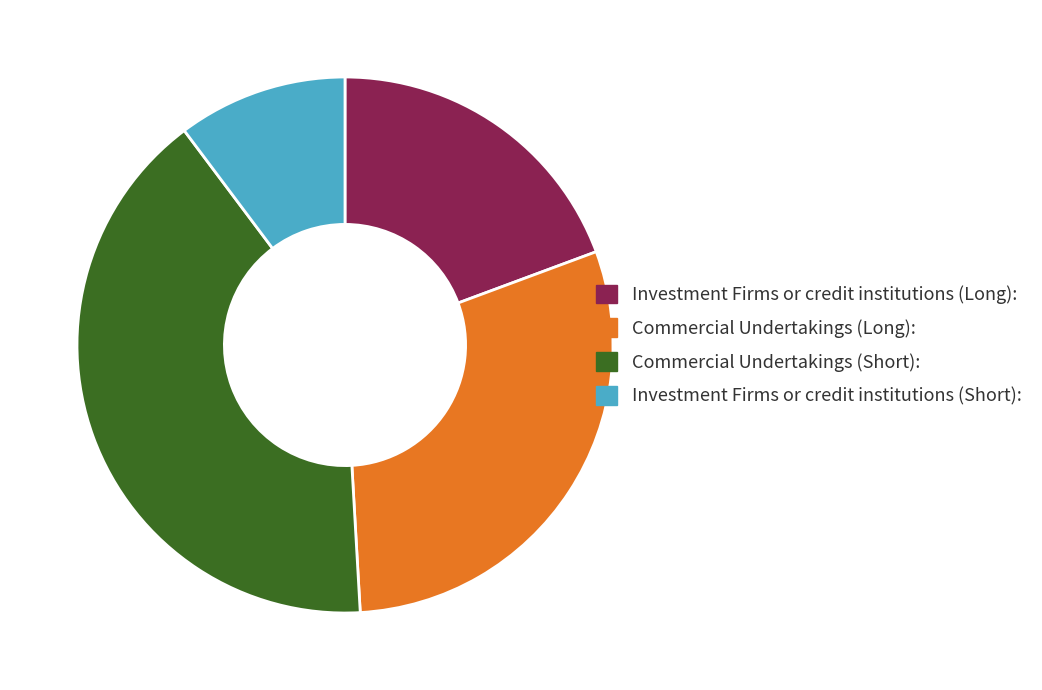

Which category has the smallest portion of the pie?

Investment Firms or credit institutions (Short)